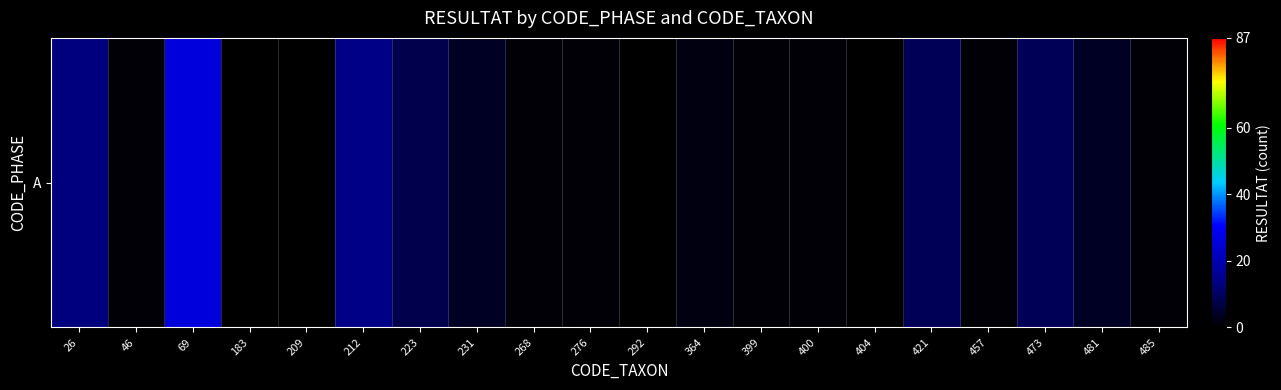

The value at 183 is 0. True or false?

True